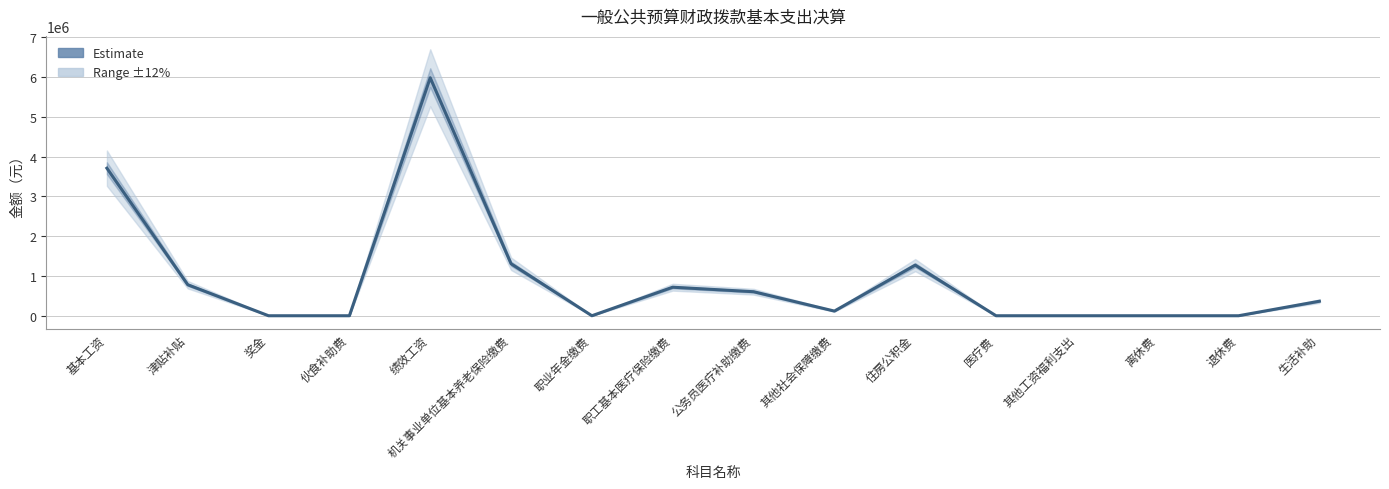

Rank the categories by value from highest to lowest.

绩效工资, 基本工资, 机关事业单位基本养老保险缴费, 住房公积金, 津贴补贴, 职工基本医疗保险缴费, 公务员医疗补助缴费, 生活补助, 其他社会保障缴费, 奖金, 伙食补助费, 职业年金缴费, 医疗费, 其他工资福利支出, 离休费, 退休费